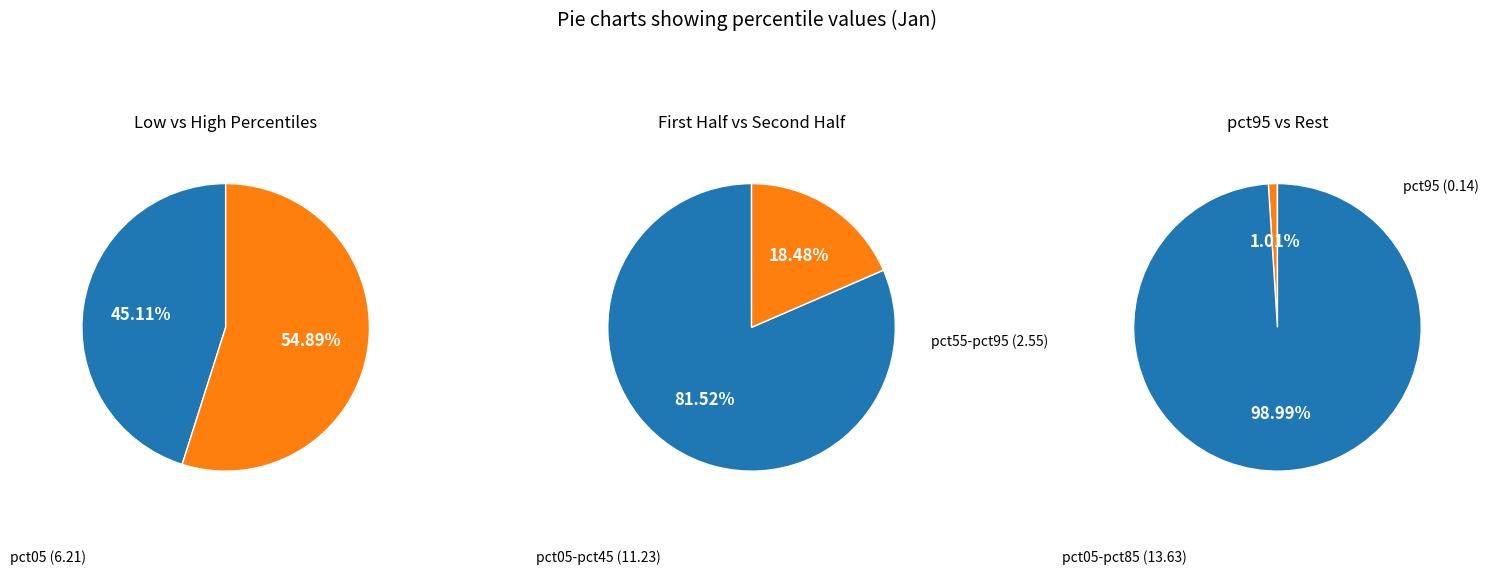

The pct05 slice represents 45% of the pie. True or false?

True